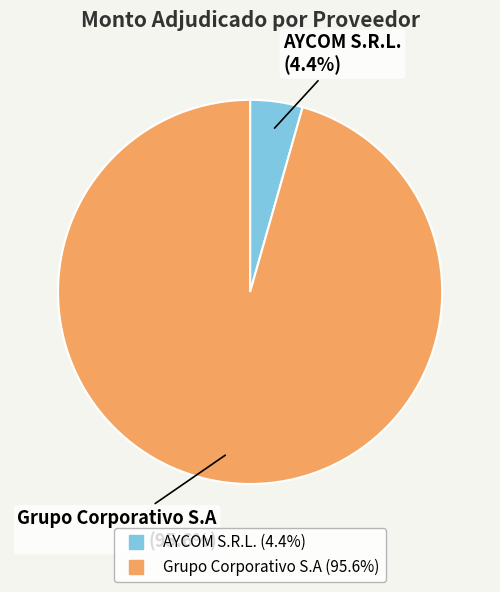

What percentage is the Grupo Corporativo S.A slice, to the nearest percent?

96%